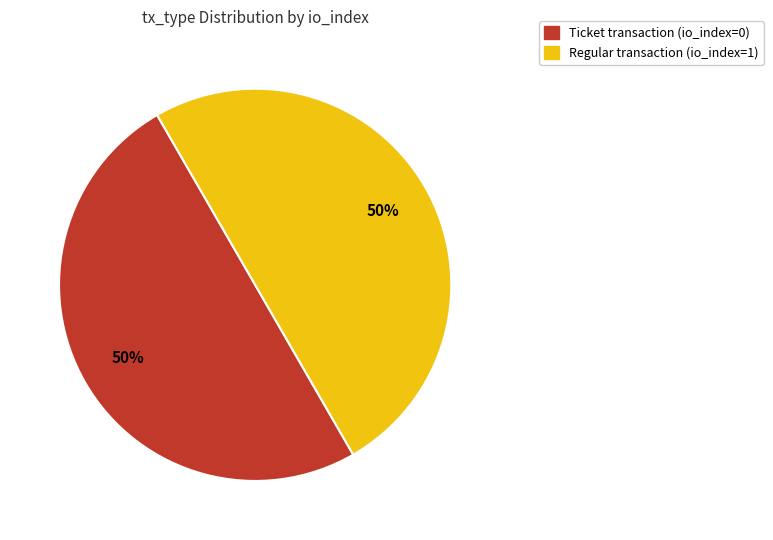

To the nearest percent, what is the average slice percentage?

50%